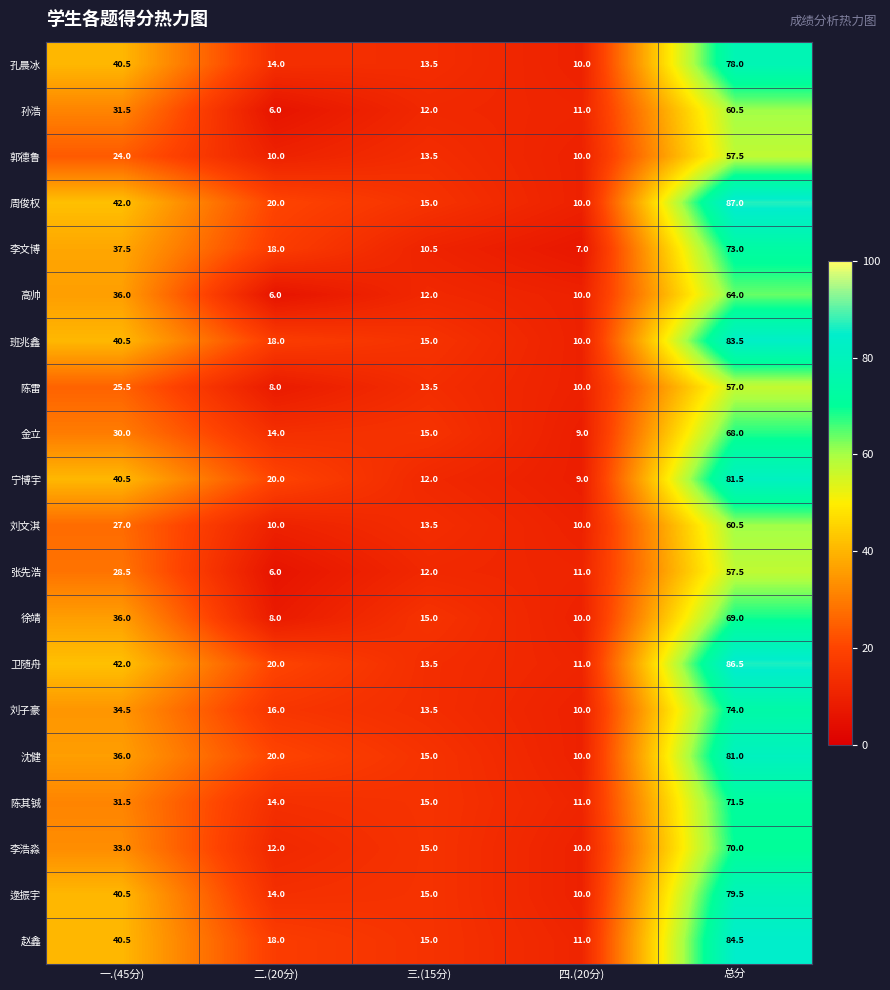

What is the average value of the 徐靖 series?

27.6